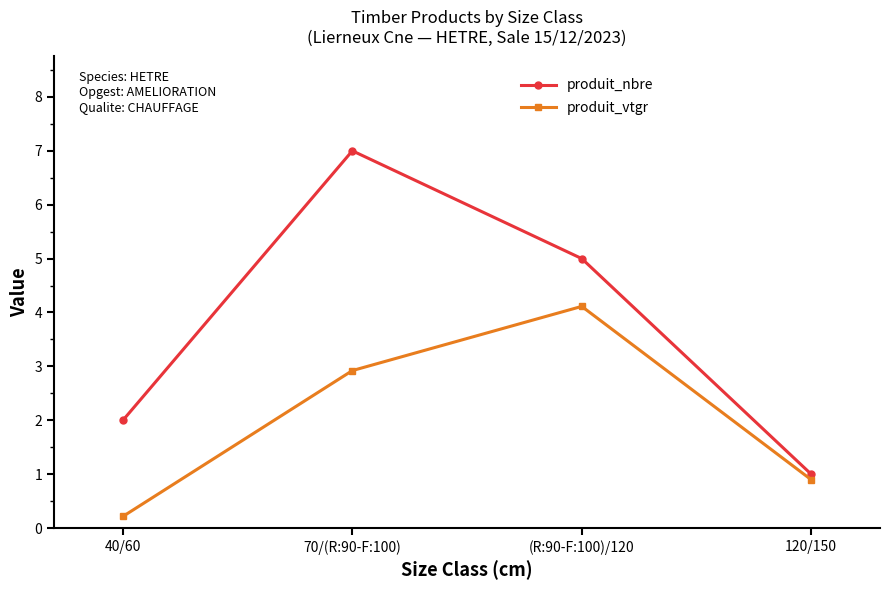

What is the total value across all series at (R:90-F:100)/120?

9.1